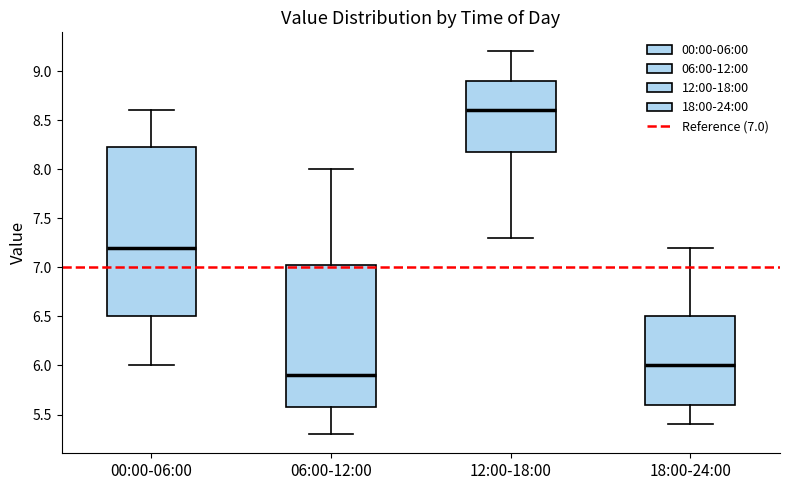

Which box is the tallest, from its lower edge to its upper edge?

00:00-06:00